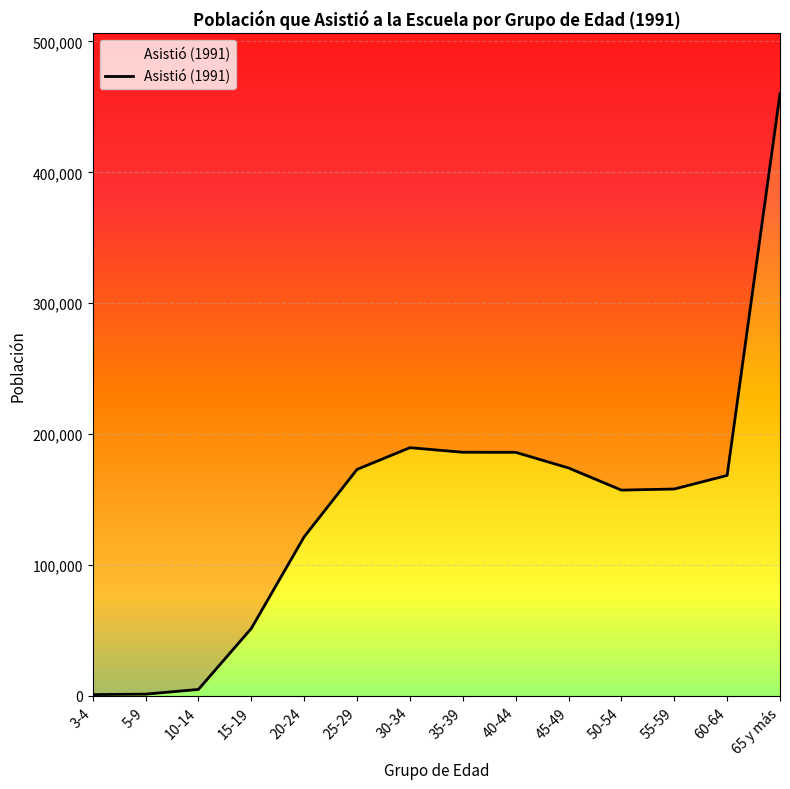

Reading left to right, what are all the values shown in this chart?

3-4=1042	5-9=1395	10-14=4994	15-19=51553	20-24=121593	25-29=173070	30-34=189673	35-39=186183	40-44=186129	45-49=174183	50-54=157259	55-59=158095	60-64=168482	65 y más=460108